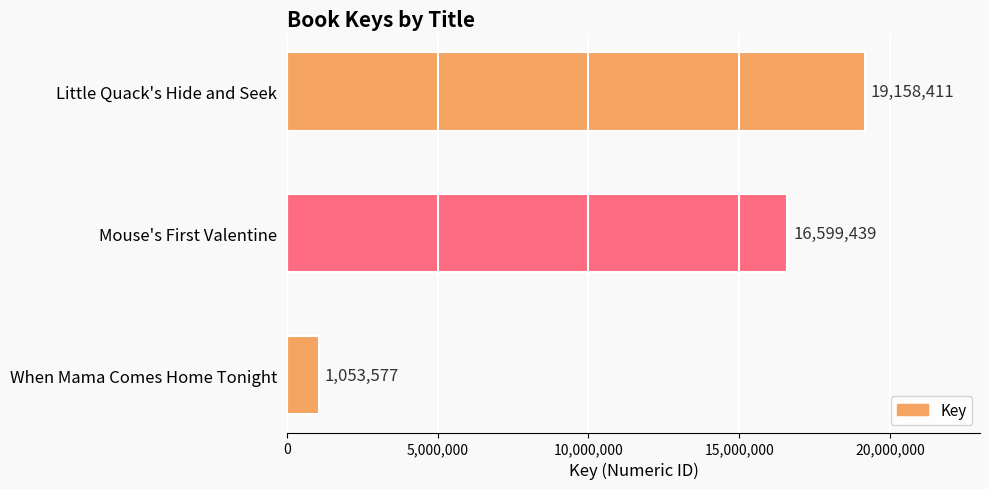

Rank the categories by value from highest to lowest.

Little Quack's Hide and Seek, Mouse's First Valentine, When Mama Comes Home Tonight